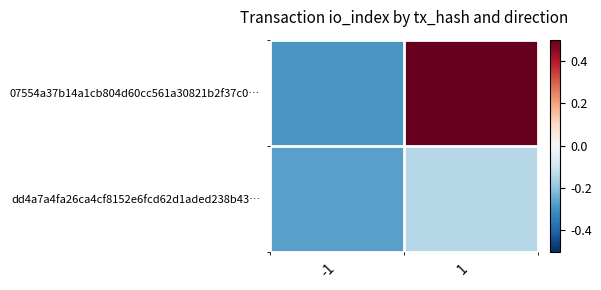

Which series has the largest range (max minus min)?

07554a37b14a1cb804d60cc561a30821b2f37c0…